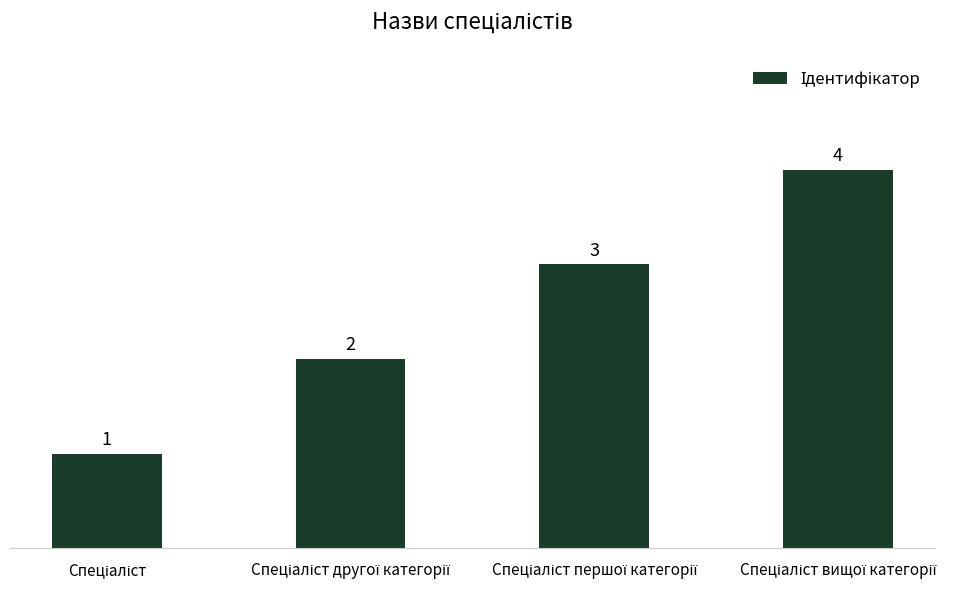

Does the chart contain stacked bars?

No